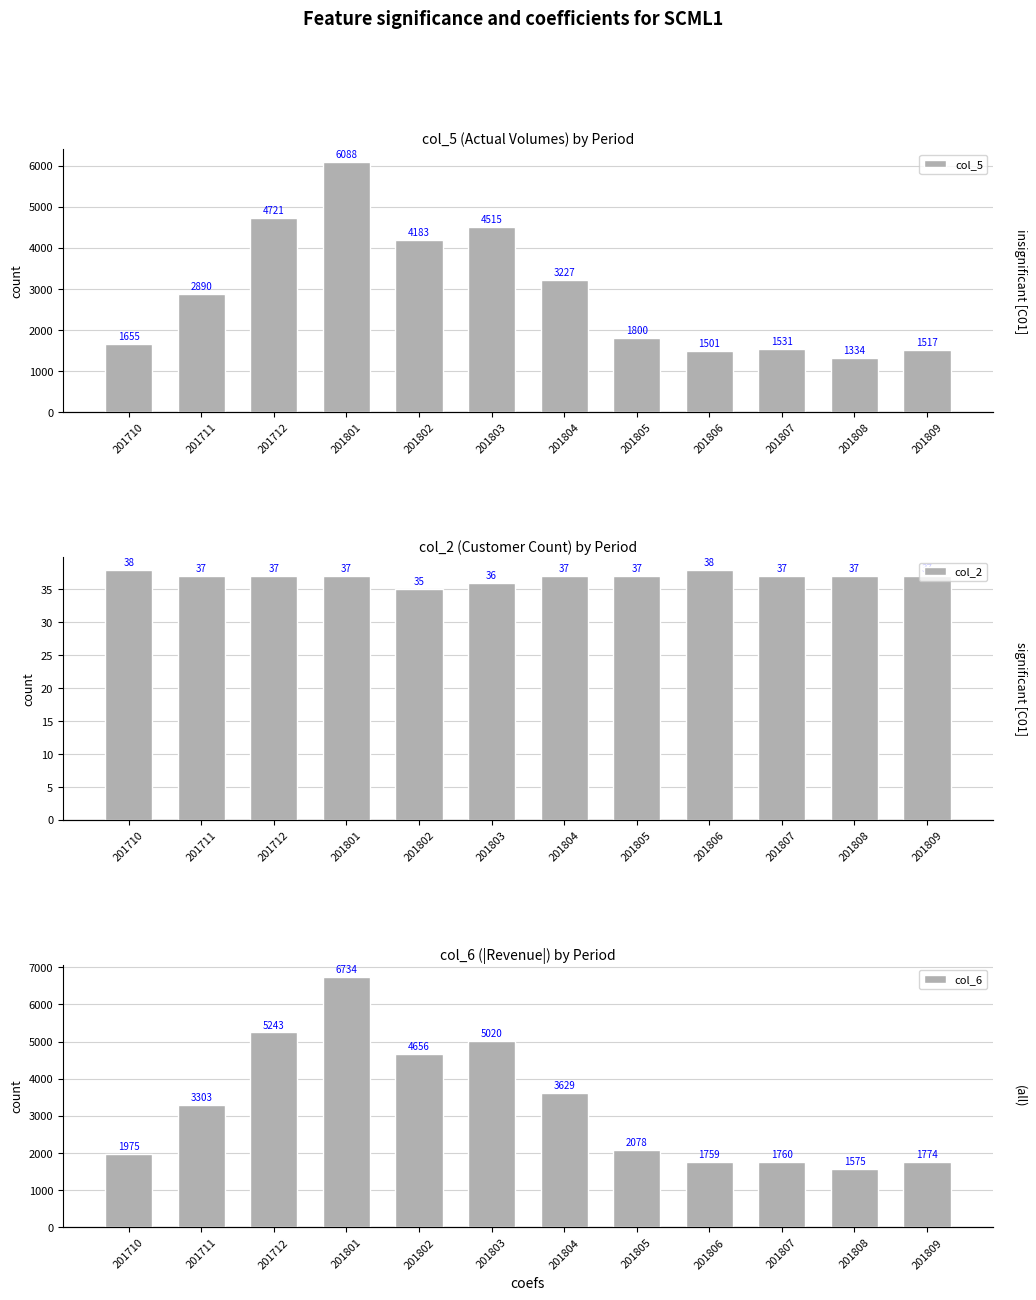

At 201807, list the series in order from largest to smallest.

col_6, col_5, col_2